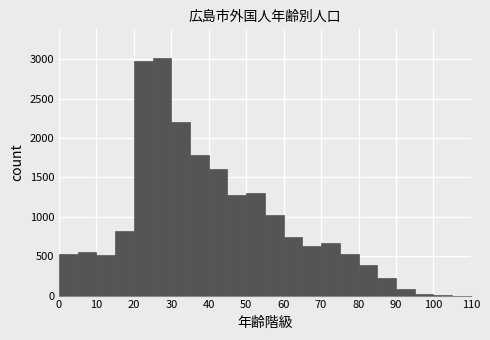

What is the height of the bar covering 20 to 25 on the x-axis? The values are not printed on the chart, so give them approximately, as read against the axis.

3000